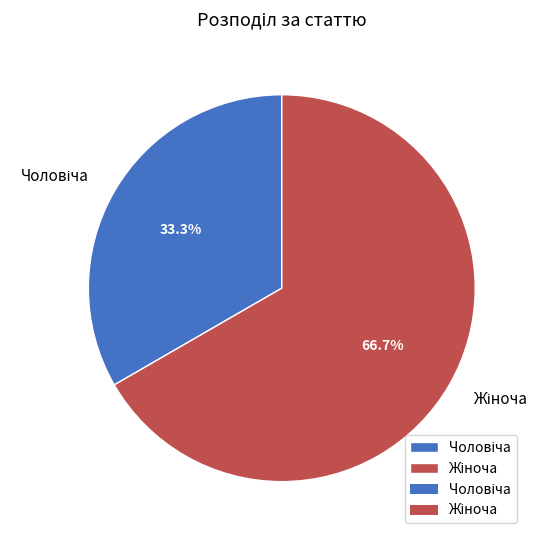

Does Чоловіча account for over 50% of the chart?

No